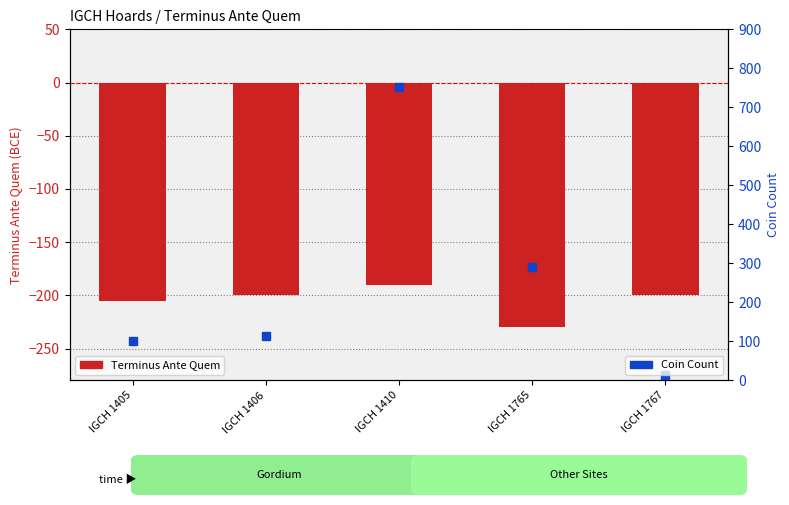

Which series has the widest spread of Y values?

Coin Count